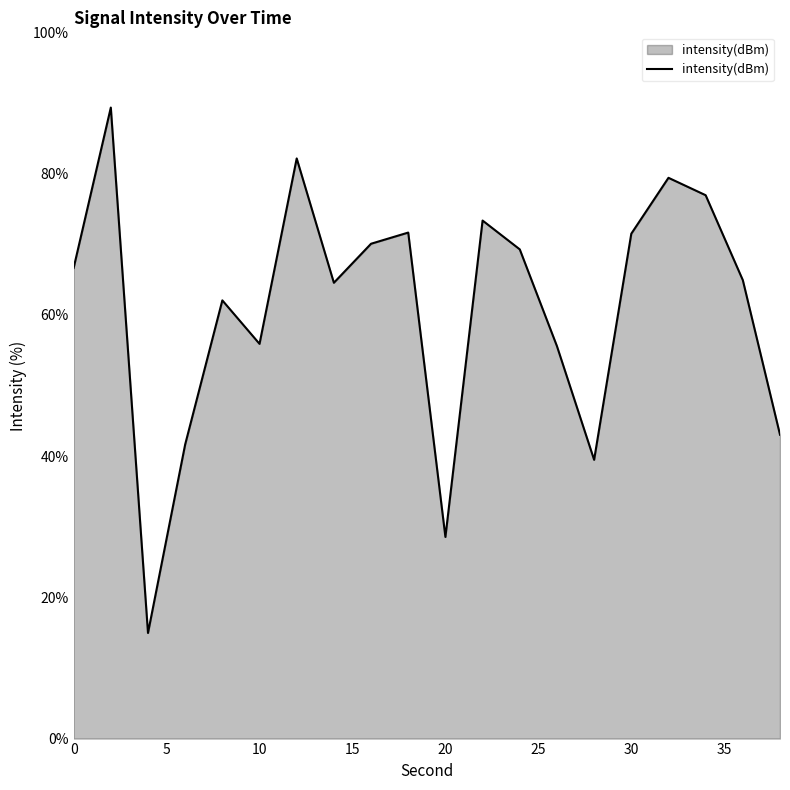

What is the greatest value displayed?

89.3